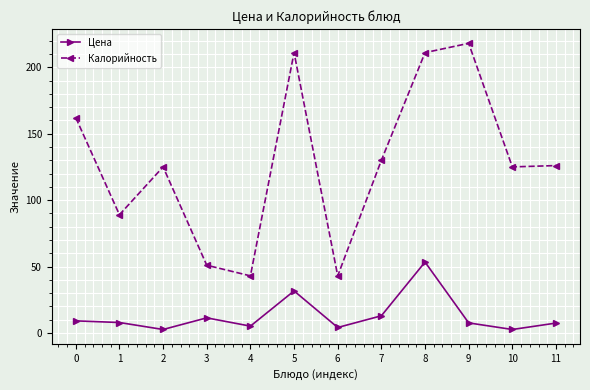

At how many categories does at least one series exceed 56?

9